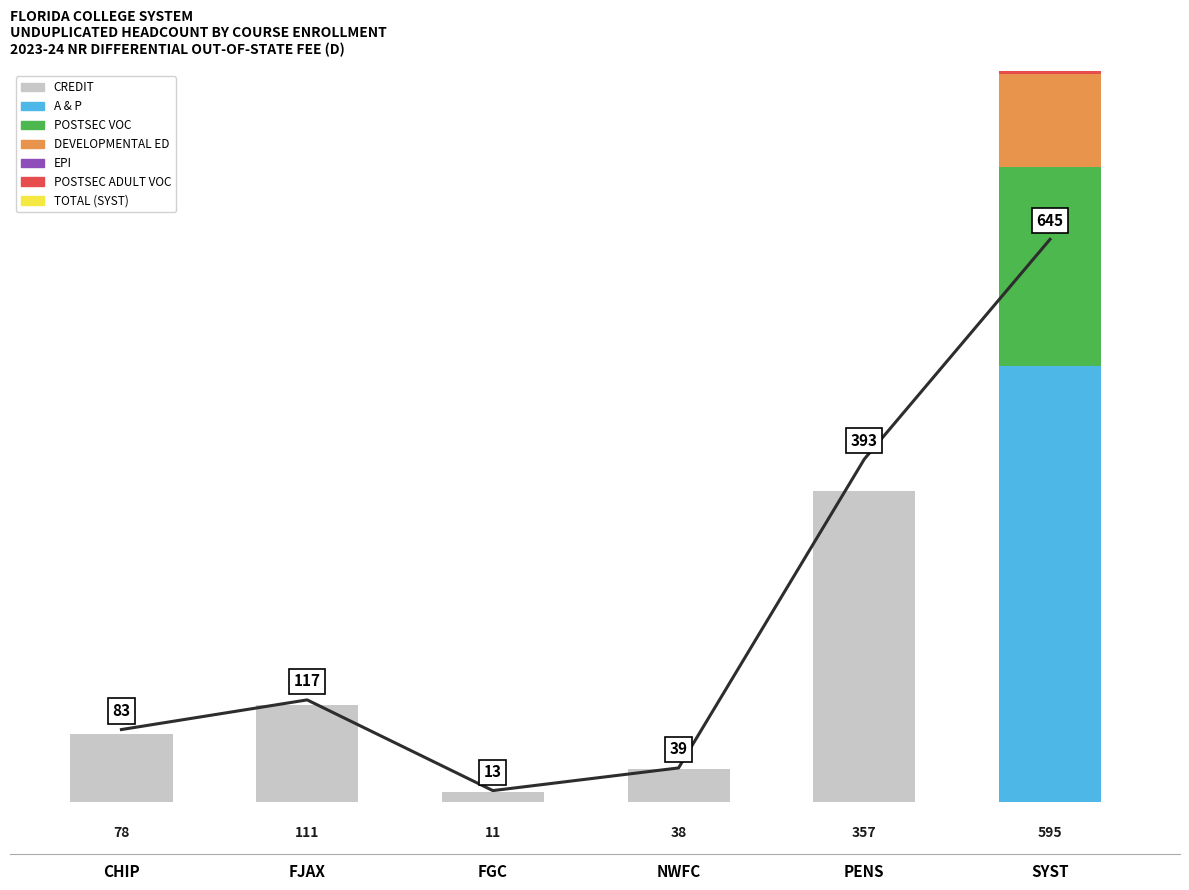

Between FGC and FJAX, which is larger?

FJAX